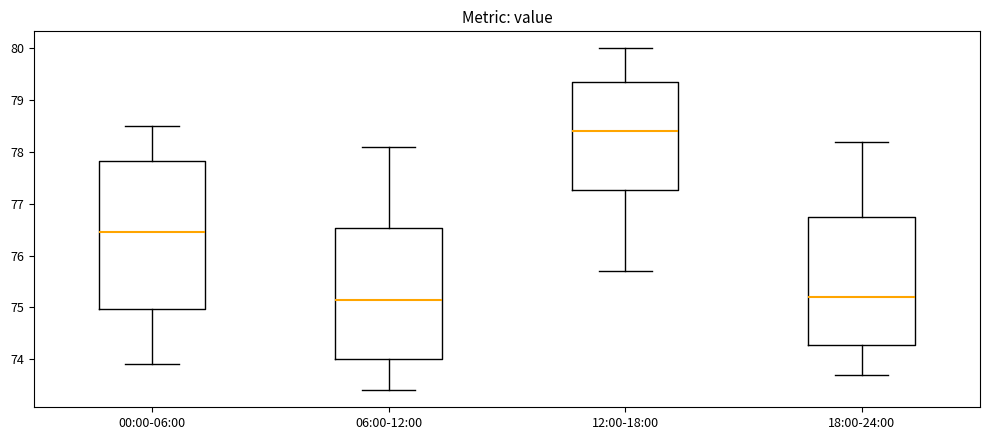

Where does the median line of the box for 12:00-18:00 sit on the y-axis? The values are not printed on the chart, so give them approximately, as read against the axis.

78.4